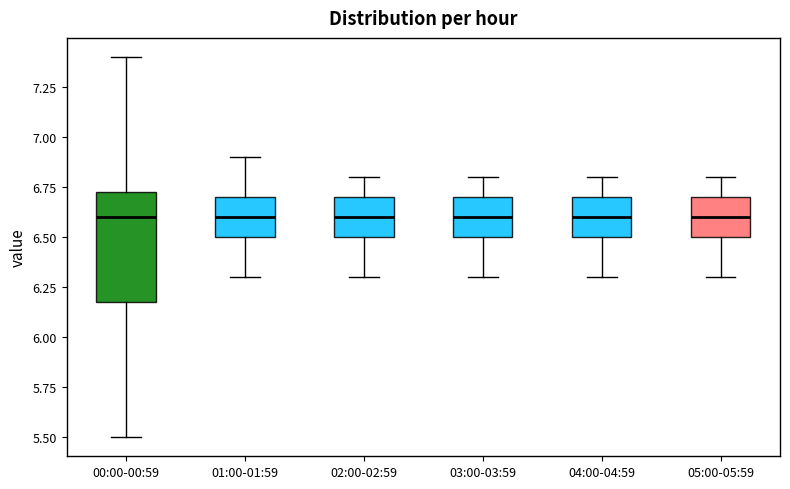

Comparing the boxes themselves (not the whiskers), which one is the tallest?

00:00-00:59